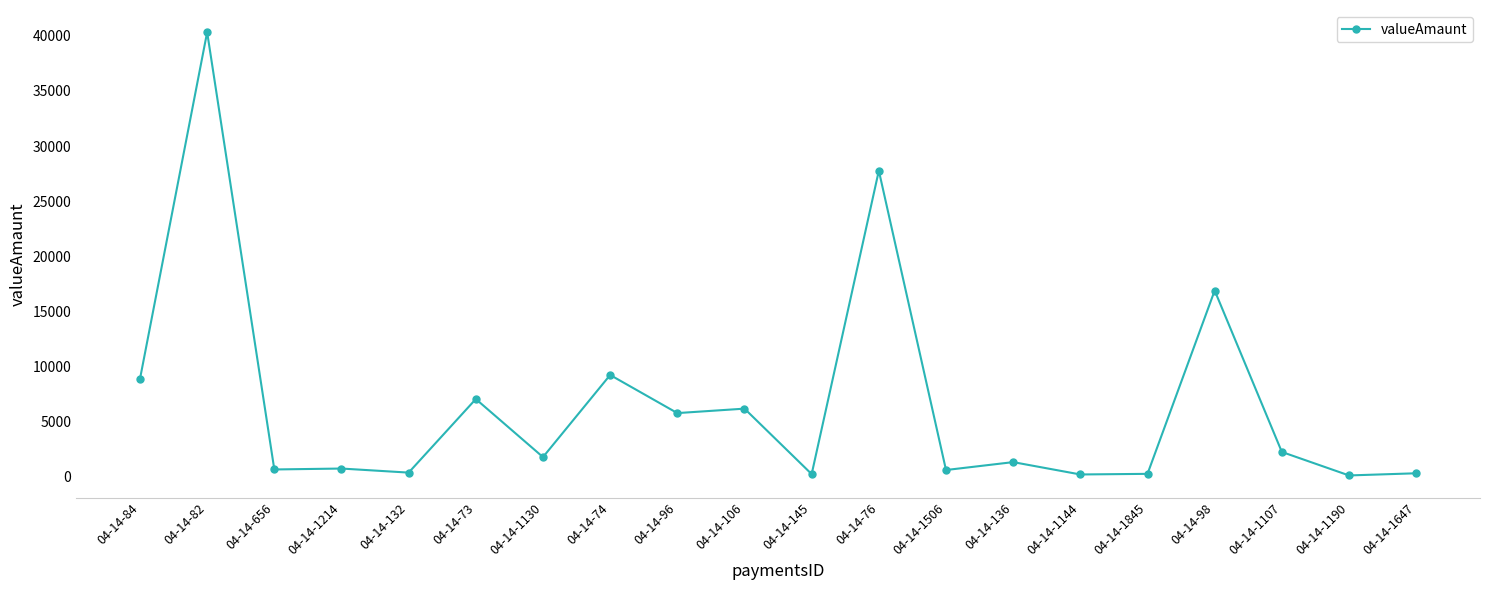

The value at 04-14-106 is 6159.2. True or false?

True